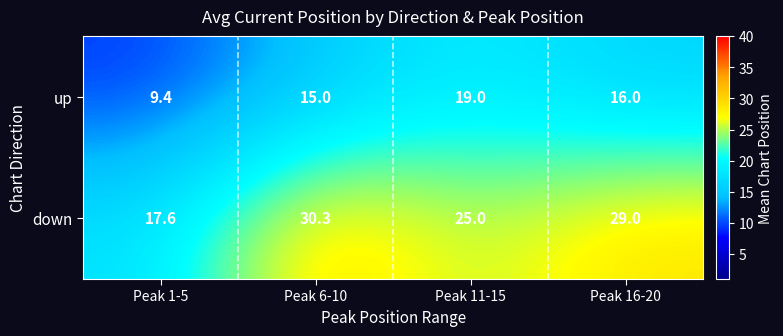

What value does the down series have at Peak 11-15?

25.0